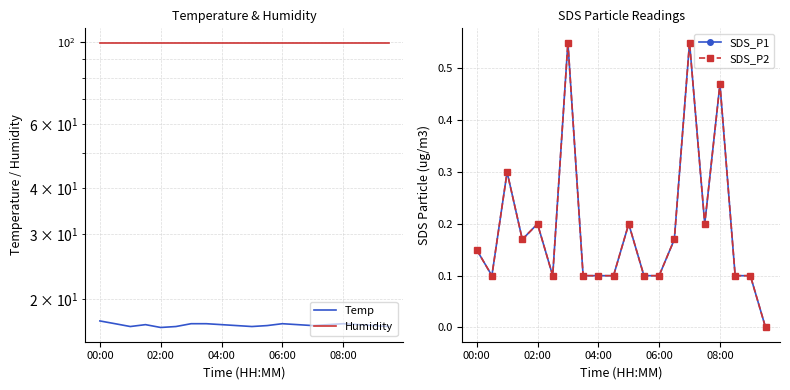

What is the label of the 5th point from the left?

02:00